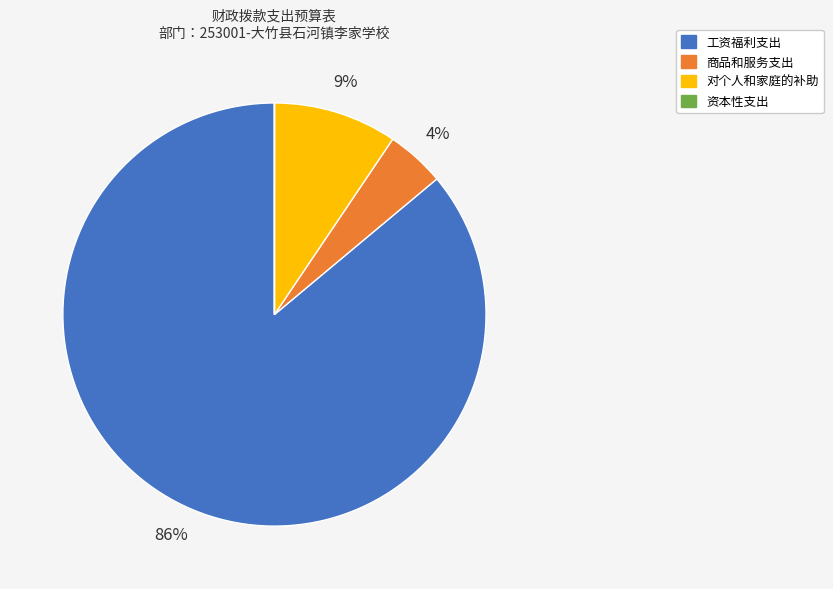

What is the largest slice in the pie chart?

工资福利支出